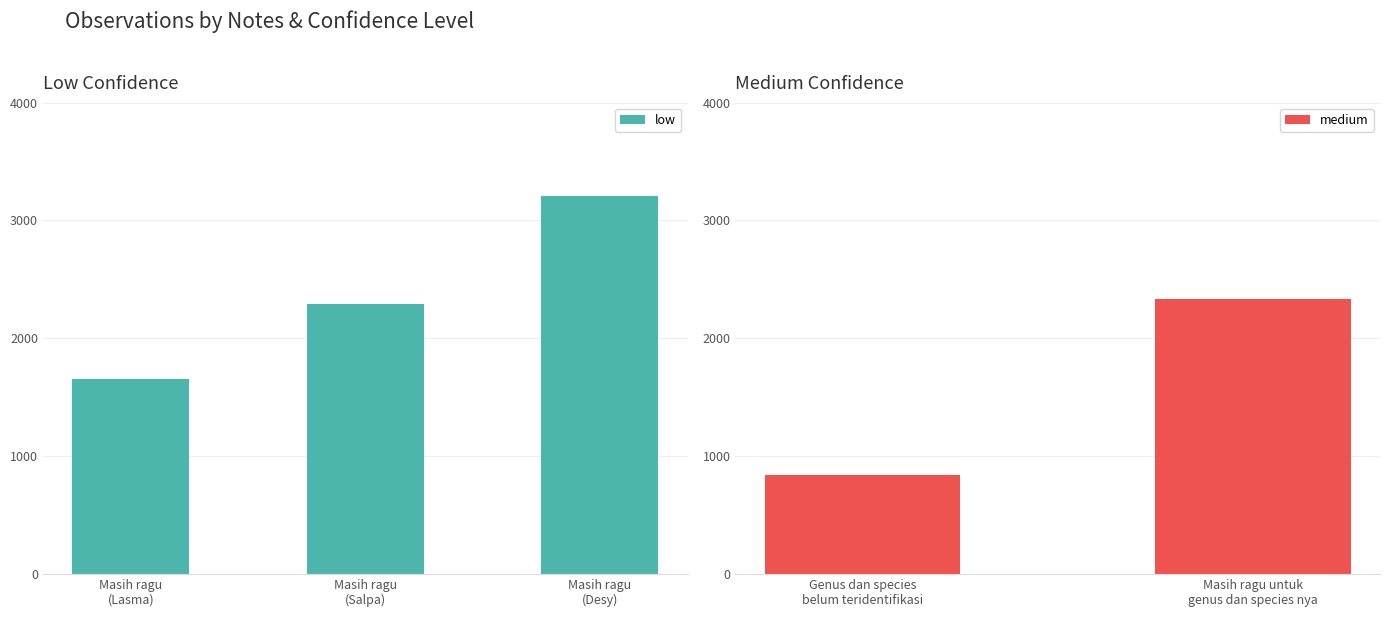

Between Masih ragu
(Lasma) and Masih ragu
(Salpa), which is larger?

Masih ragu
(Salpa)